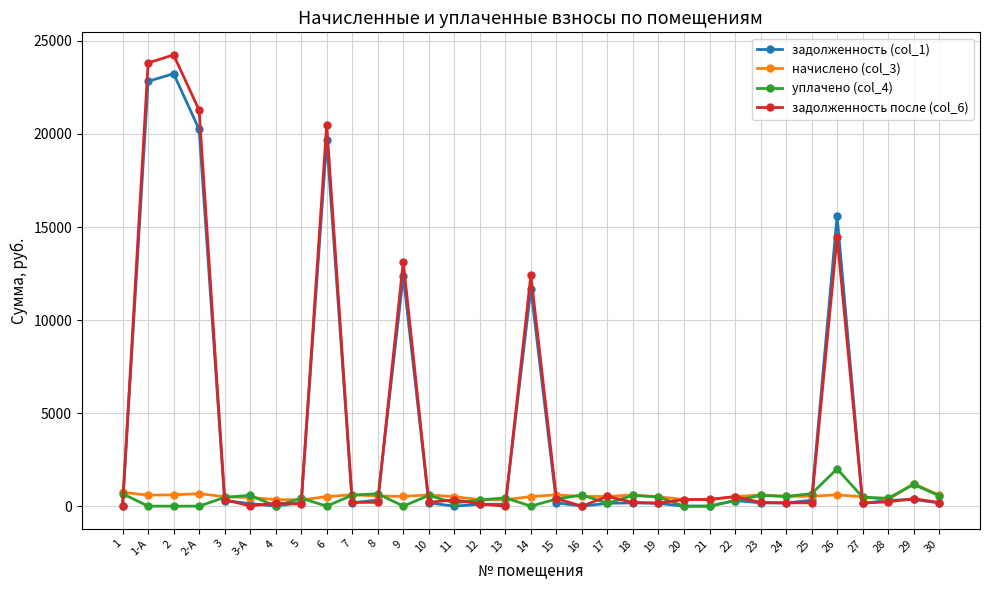

Where does the задолженность после (col_6) series first go above 205?

1-А